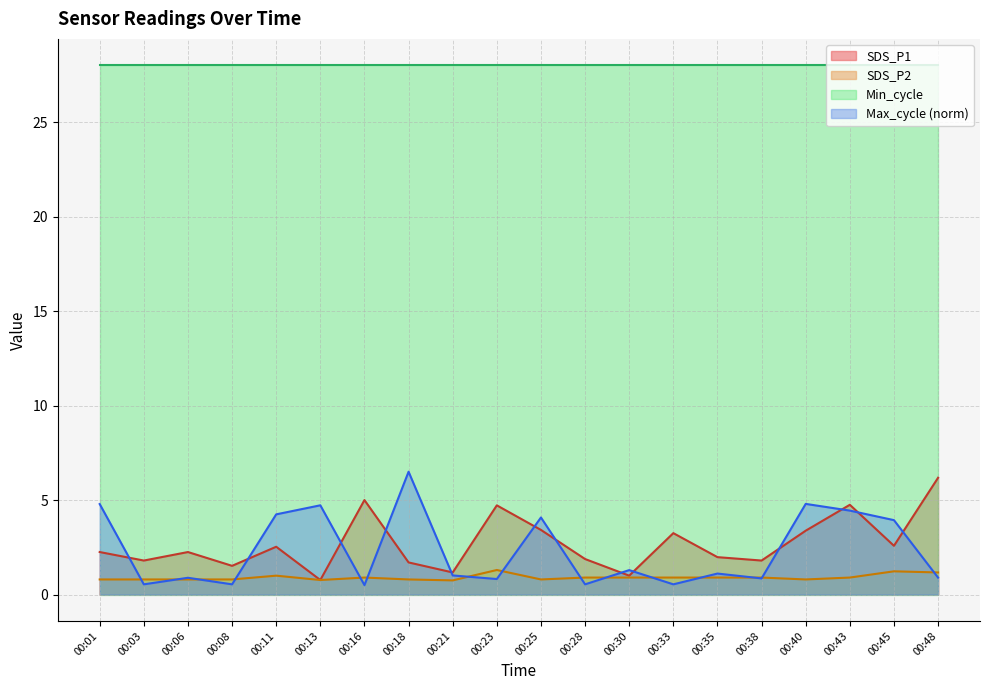

Which category has the lowest value in the SDS_P2 series?

00:21